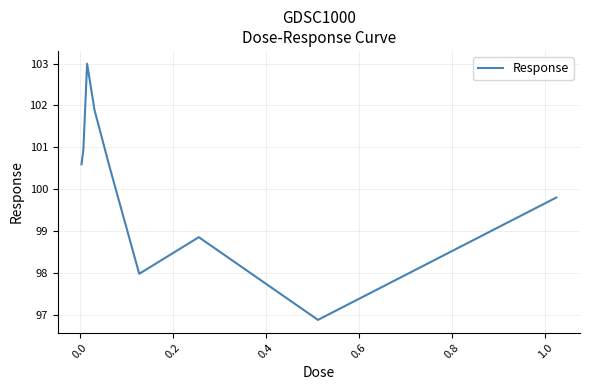

What is the maximum value shown in the chart?

103.0